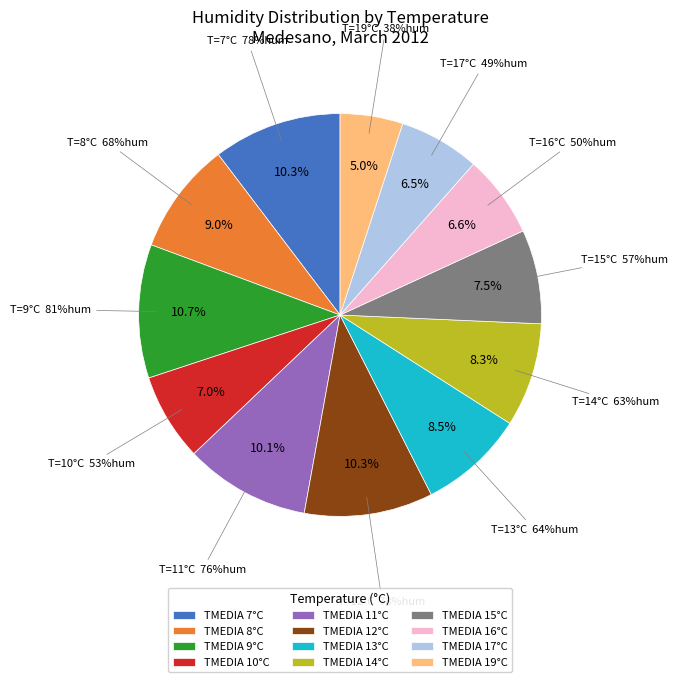

Do 15°C and 8°C together represent more than half of the pie?

No